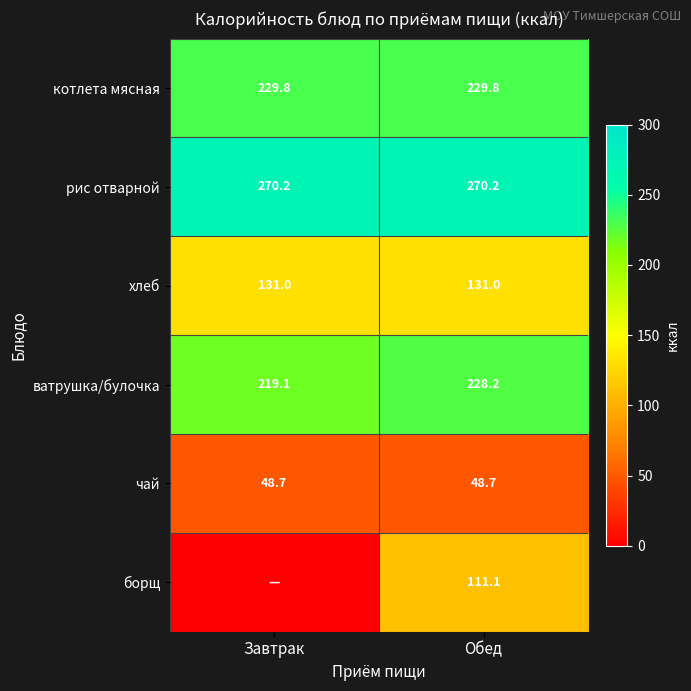

What is the sum of the рис отварной values at Завтрак and Обед?

540.4